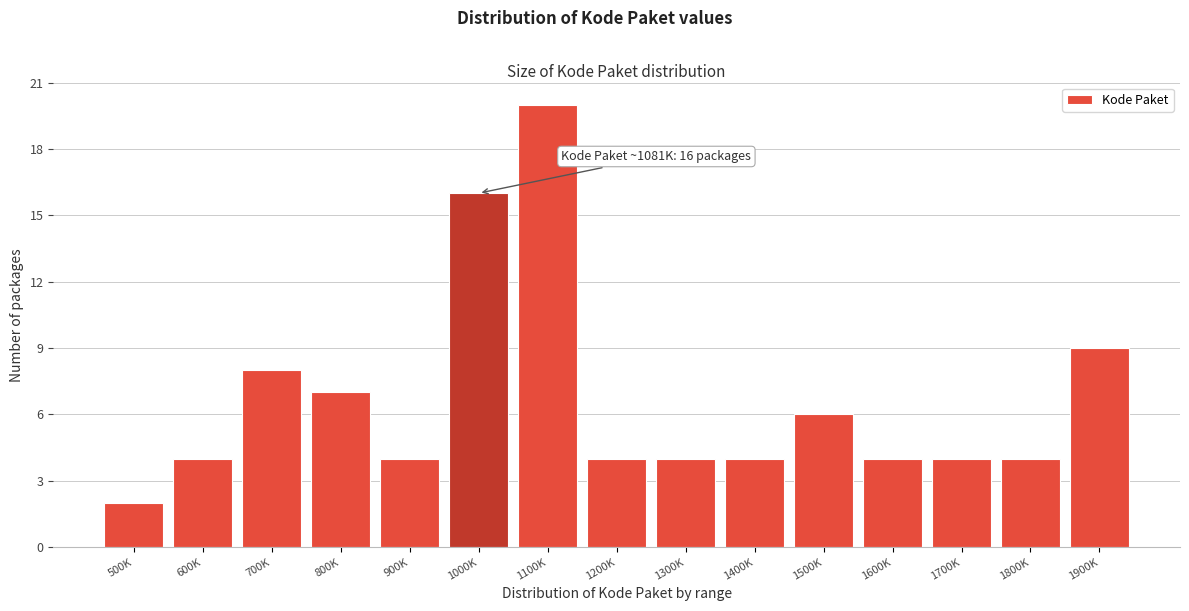

Reading right to left, transcribe all the data shown in this chart.

9	4	4	4	6	4	4	4	20	16	4	7	8	4	2